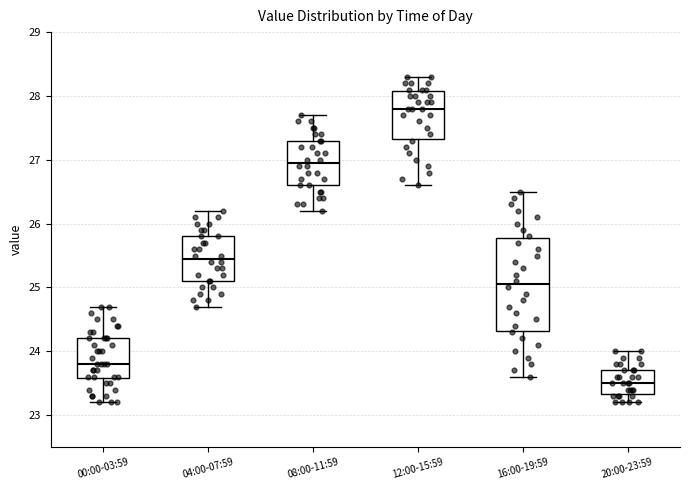

Reading left to right, transcribe this box plot: for each box, give where its median line is, the range the box spans, and where its two whiskers end, as read against the y-axis. The values are not printed on the chart, so give them approximately, as read against the axis.

00:00-03:59: median 23.8, box 23.6 to 24.2, whiskers 23.2 to 24.7
04:00-07:59: median 25.5, box 25.1 to 25.8, whiskers 24.7 to 26.2
08:00-11:59: median 27.0, box 26.6 to 27.3, whiskers 26.2 to 27.7
12:00-15:59: median 27.8, box 27.3 to 28.1, whiskers 26.6 to 28.3
16:00-19:59: median 25.1, box 24.3 to 25.8, whiskers 23.6 to 26.5
20:00-23:59: median 23.5, box 23.3 to 23.7, whiskers 23.2 to 24.0